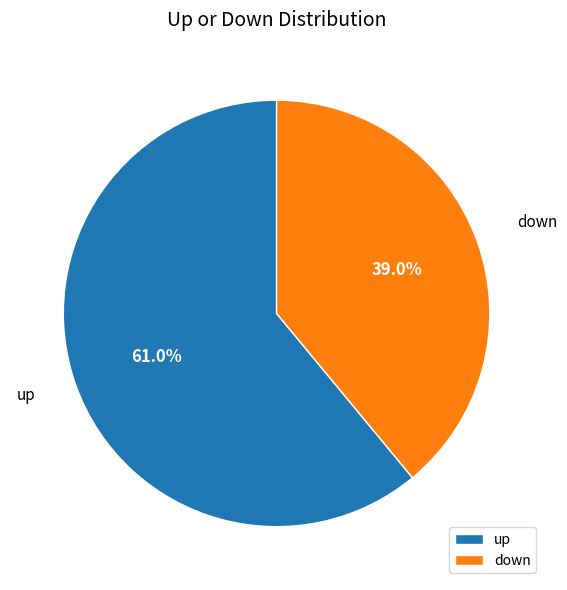

Which has a higher value, down or up?

up